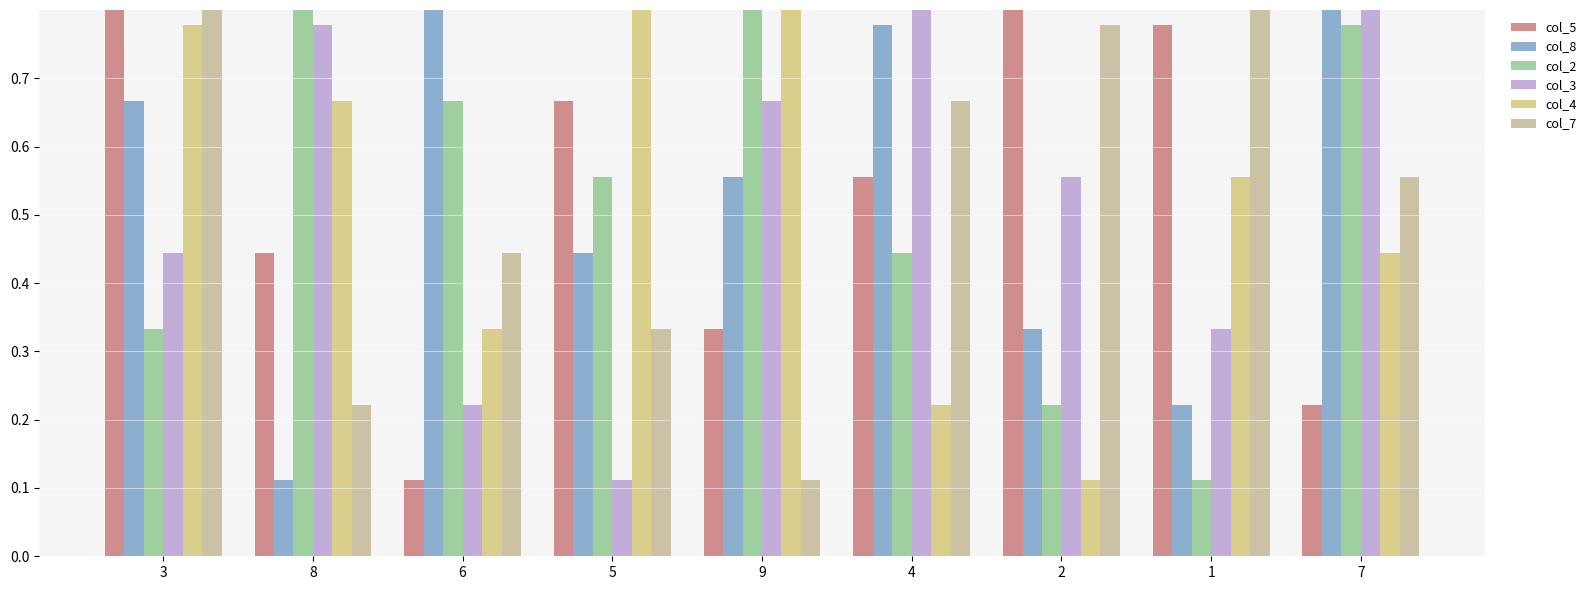

Is it true that col_5 equals 0.6 at 4?

True